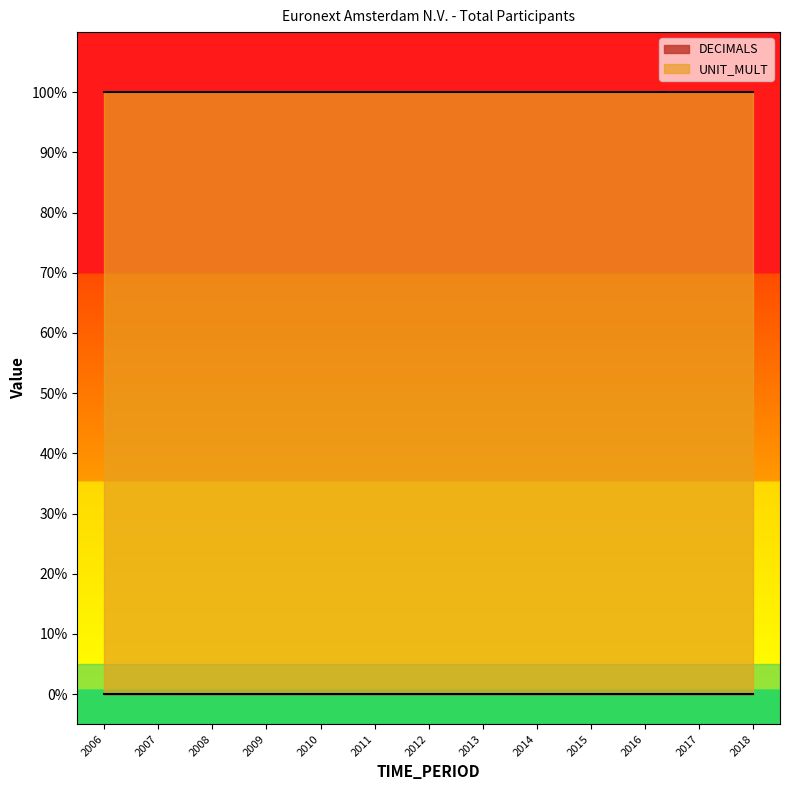

Is it true that UNIT_MULT equals 1 at 2017?

True